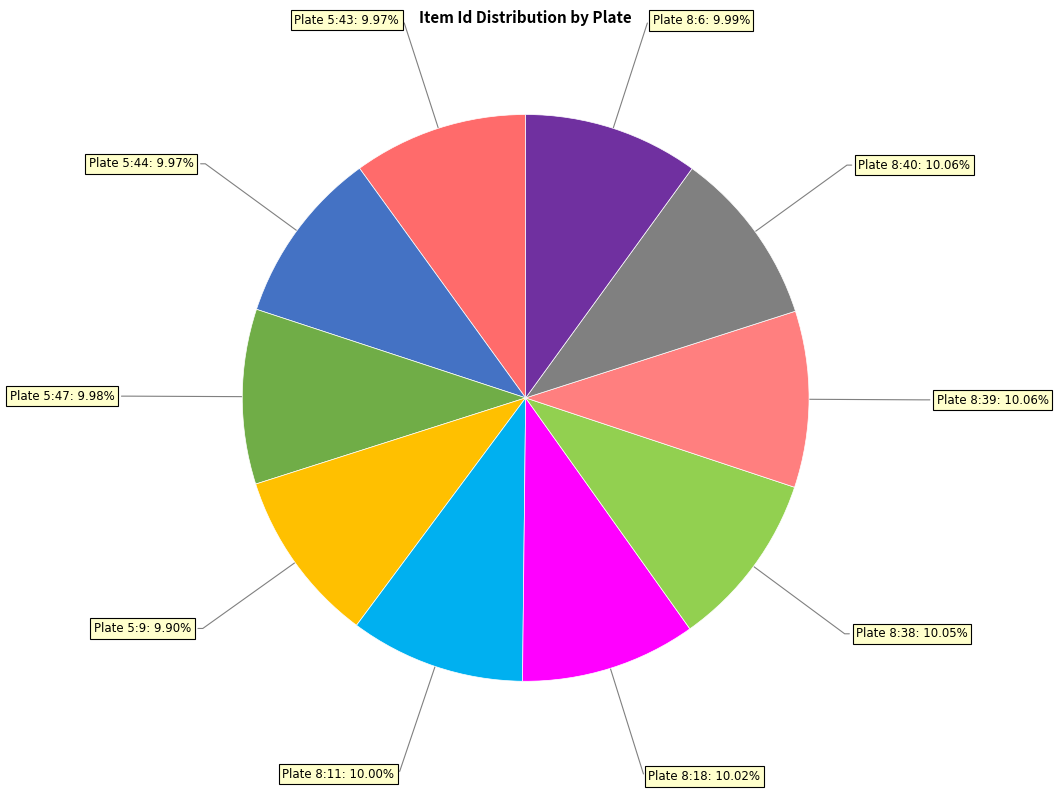

How many slices are in this pie chart?

10